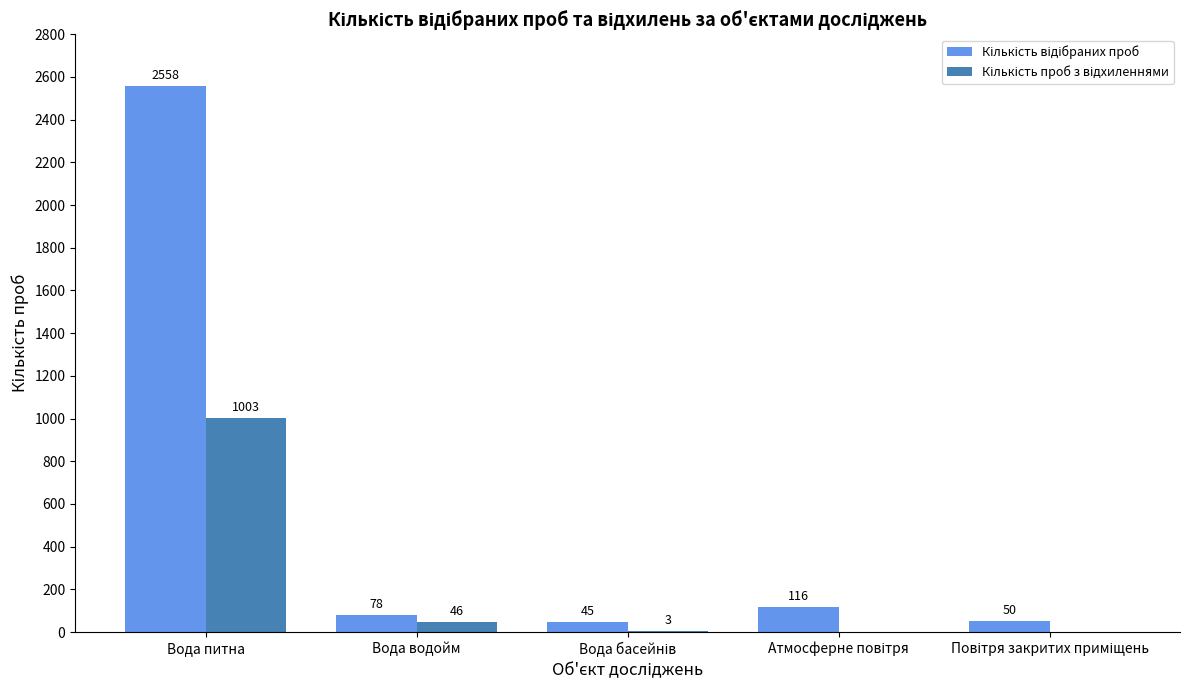

At which category is the sum across all series the highest?

Вода питна